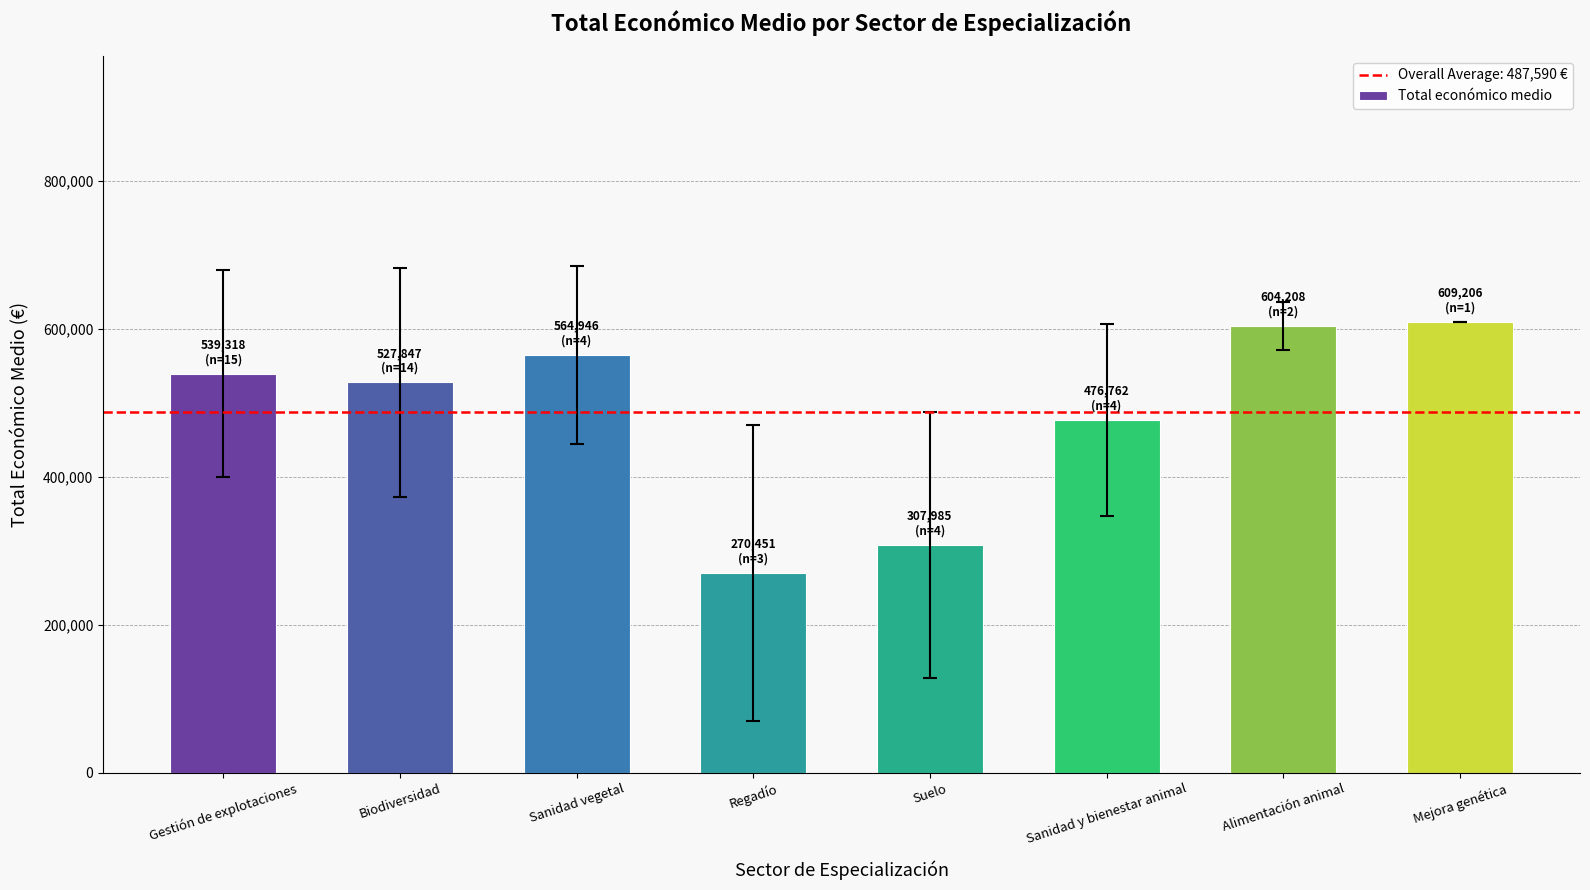

Where is the data nearest to the value 439828?

Sanidad y bienestar animal